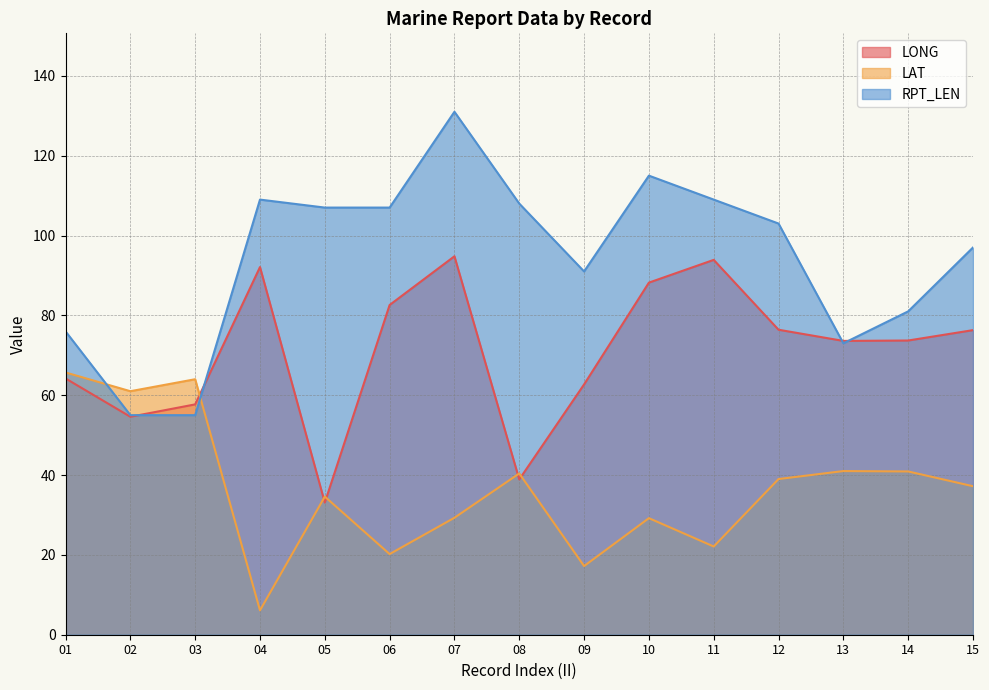

How many lines are shown in the chart?

3